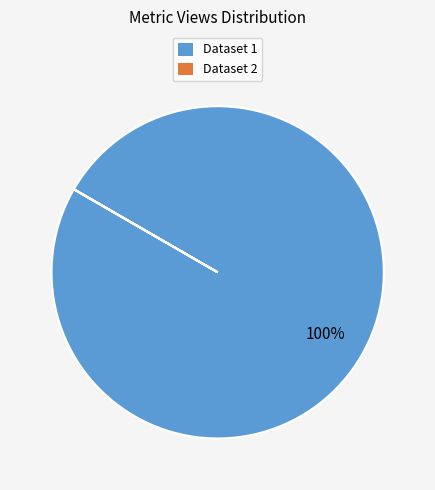

To the nearest percent, what is the average slice percentage?

50%